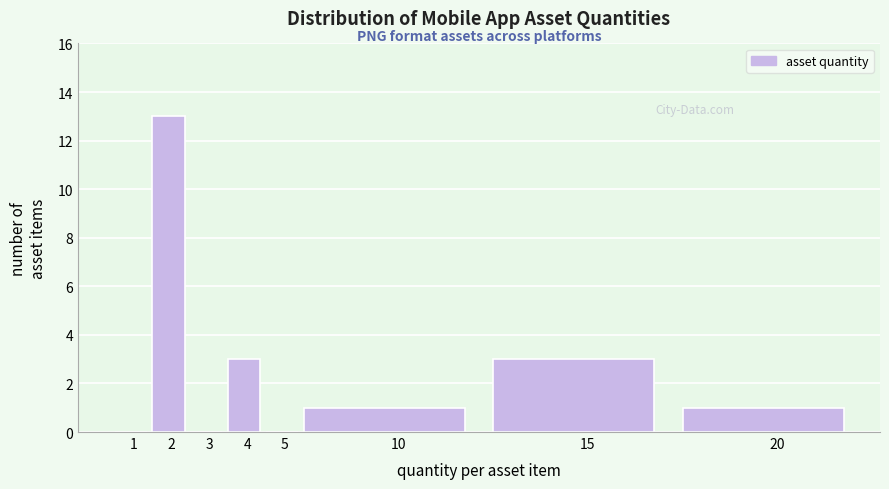

Reading left to right, transcribe all the data shown in this chart.

1=0	2=13	3=0	4=3	5=0	10=1	15=3	20=1